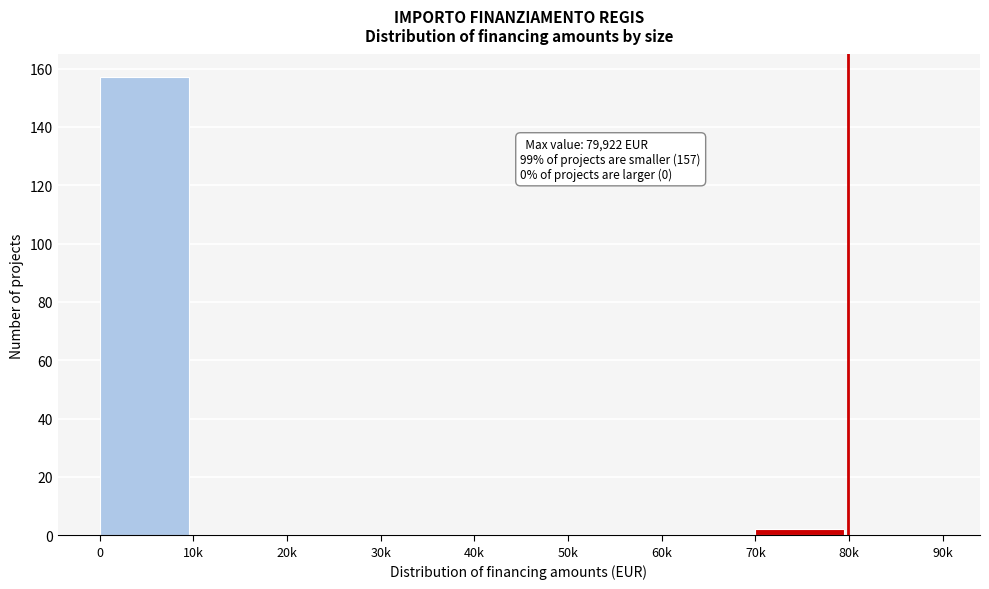

Reading left to right, list all the values displayed in this chart.

0=157	10k=0	20k=0	30k=0	40k=0	50k=0	60k=0	70k=2	80k=0